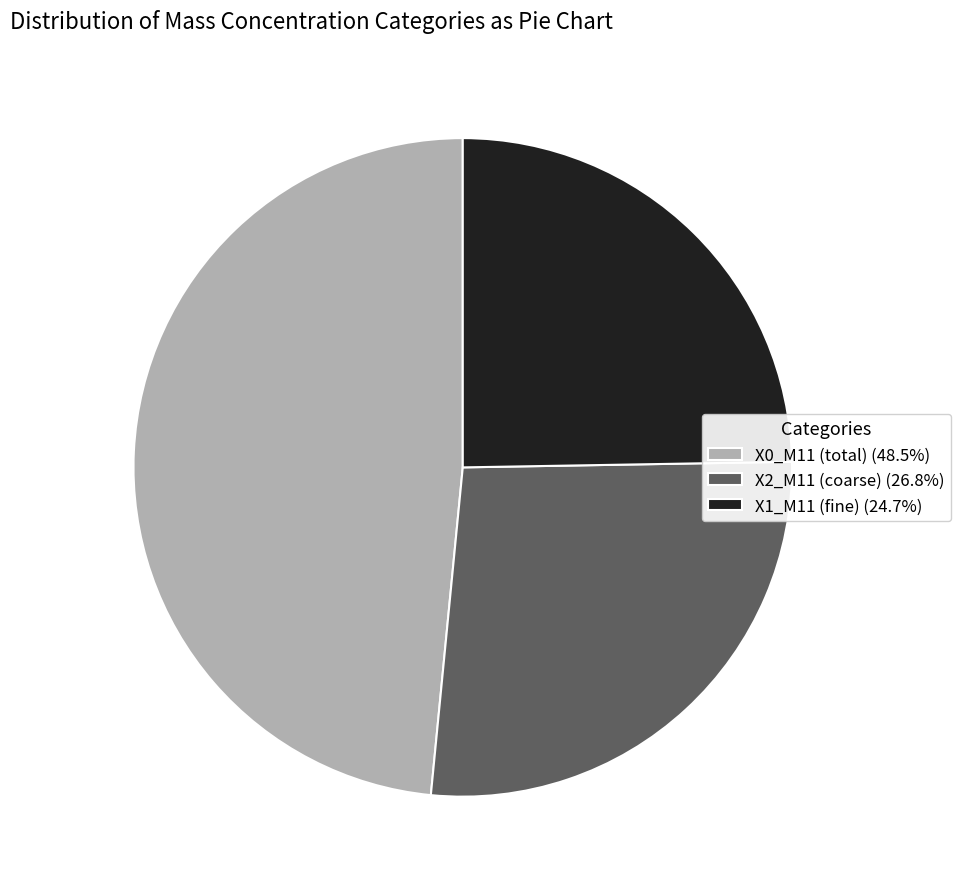

Combined, do X1_M11 (fine) (24.7%) and X0_M11 (total) (48.5%) account for over 50%?

Yes